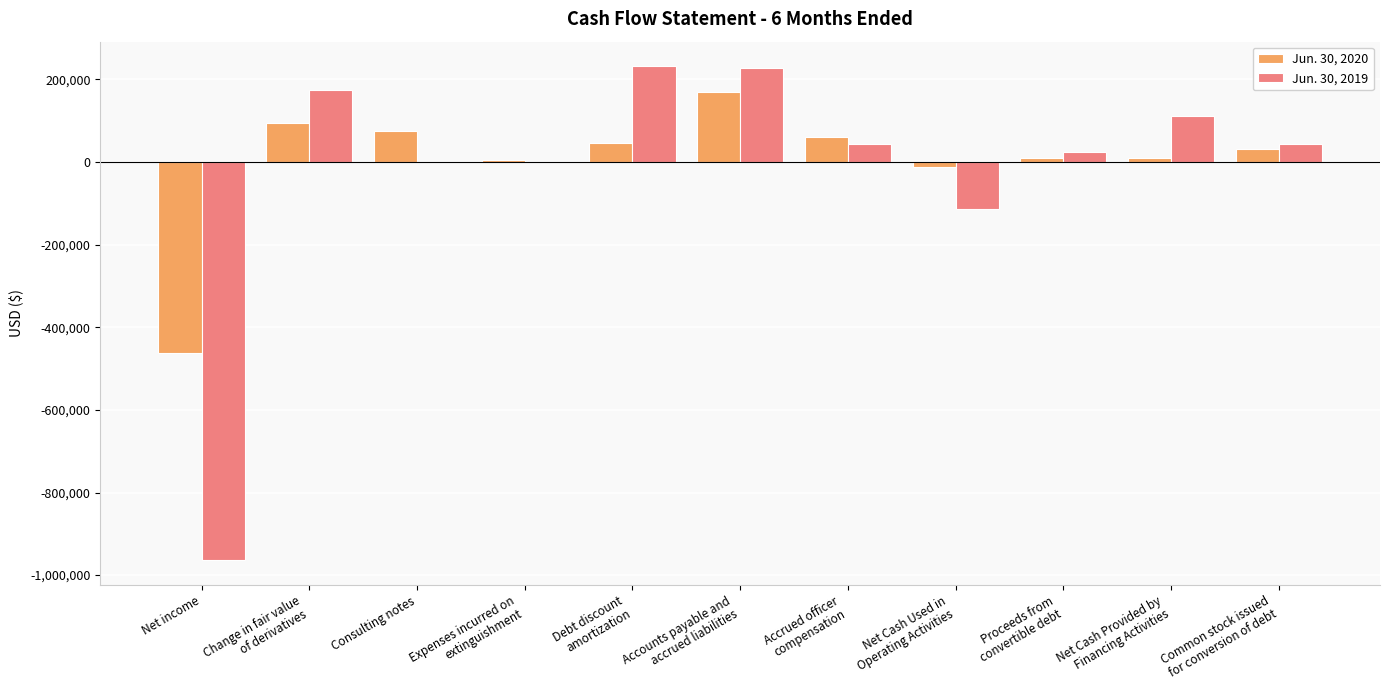

What is the maximum value shown in the chart?

231805